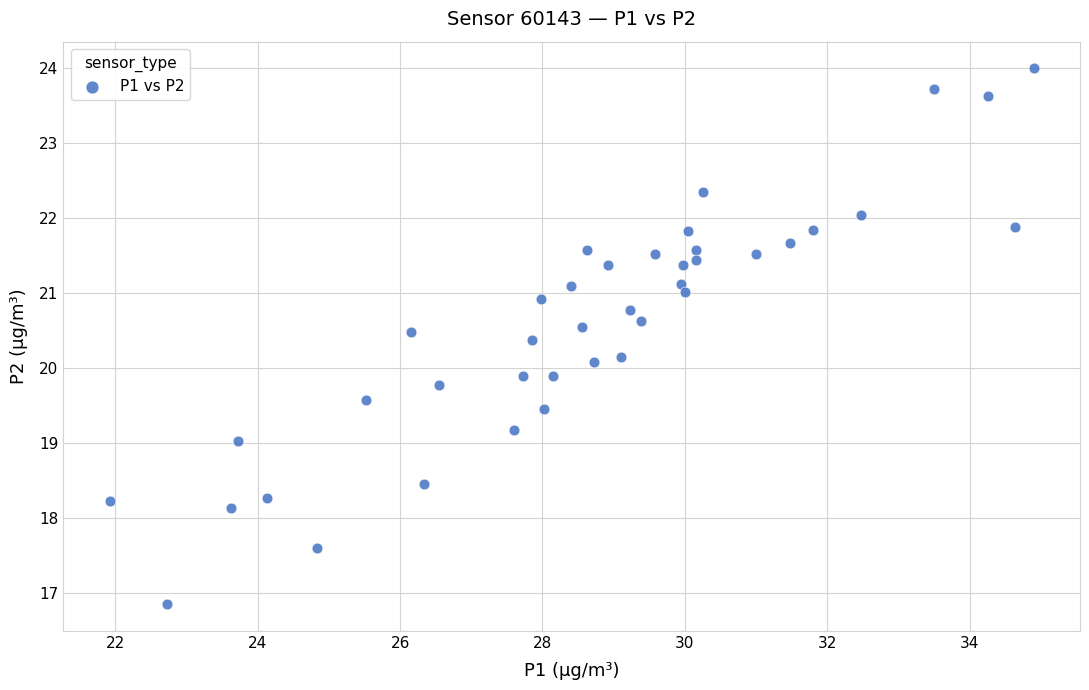

What is the range of X values (max minus min)?

13.0